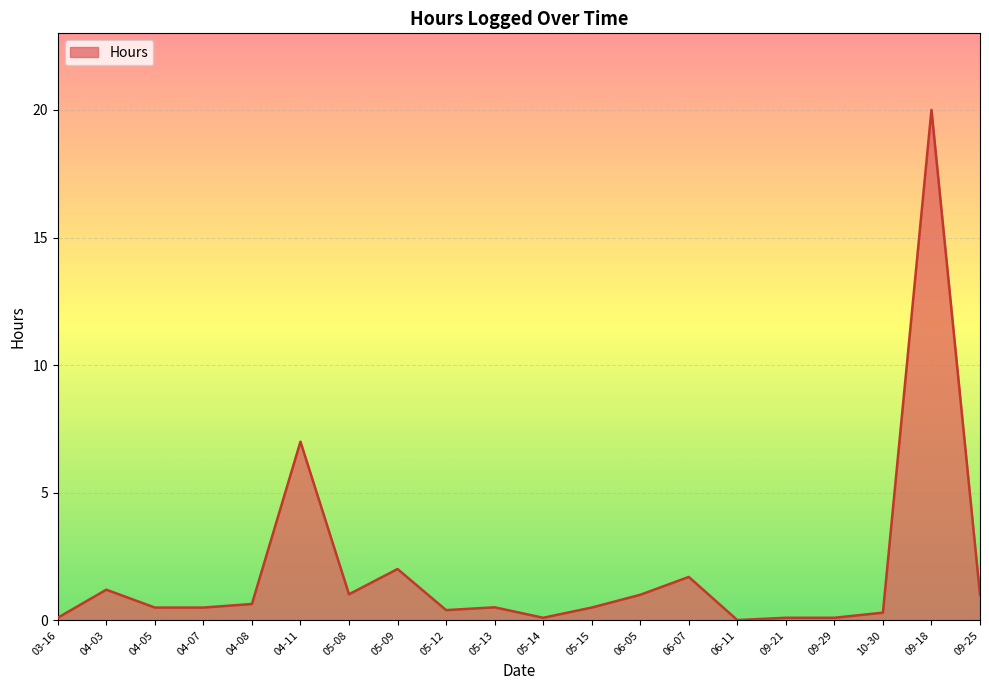

What is the maximum value shown in the chart?

20.0